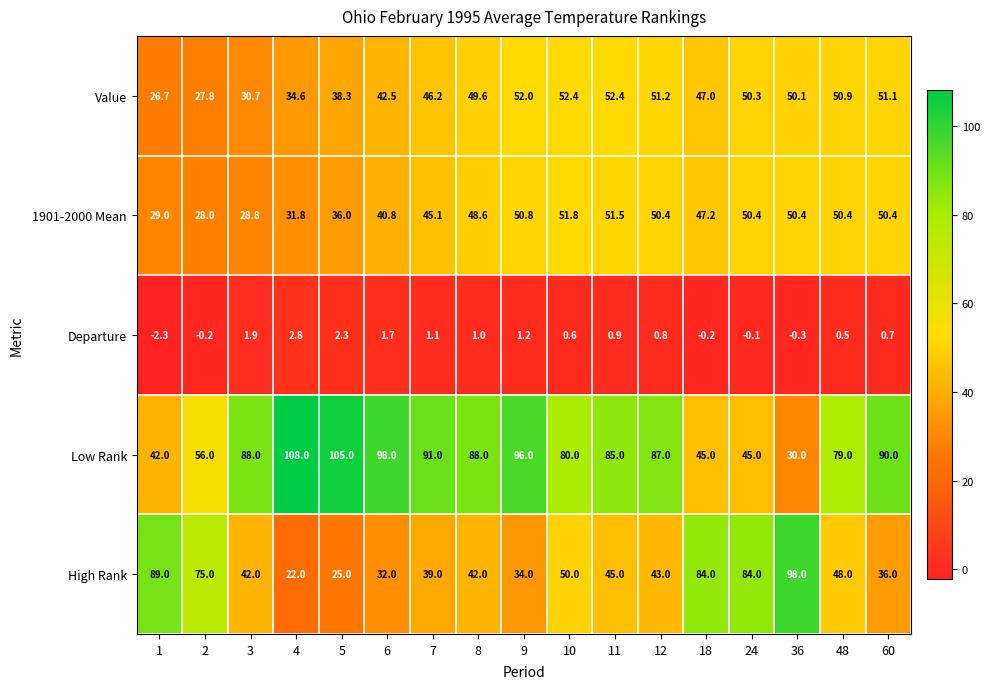

What is the difference between the maximum and minimum values in the Value series?

25.7